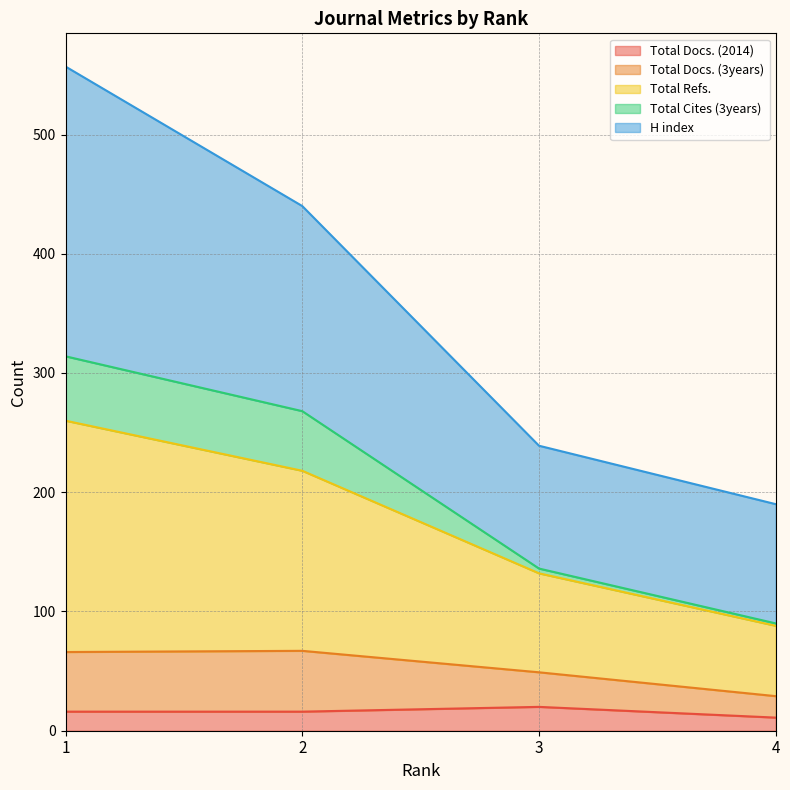

True or false: Total Refs. and Total Docs. (2014) cross at least once.

False